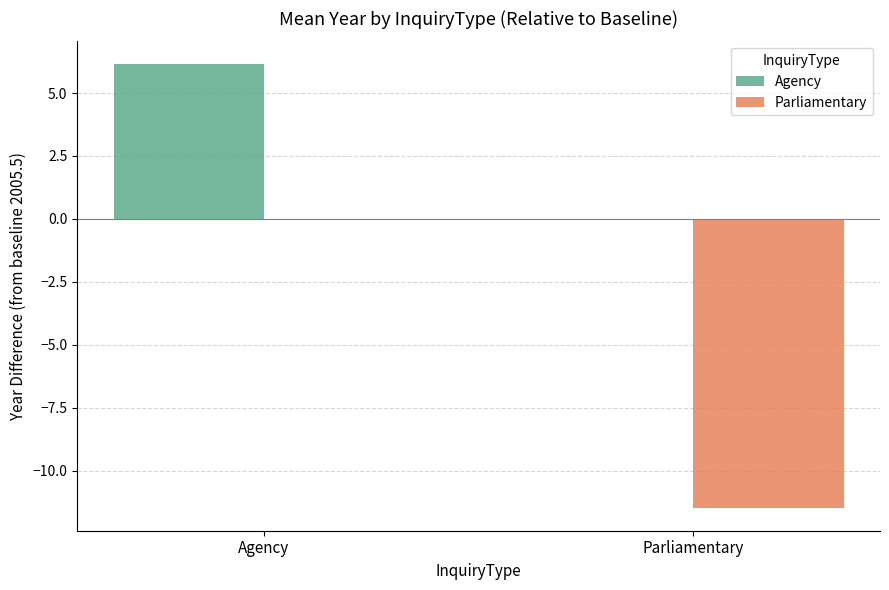

At which category is the sum across all series the highest?

Agency